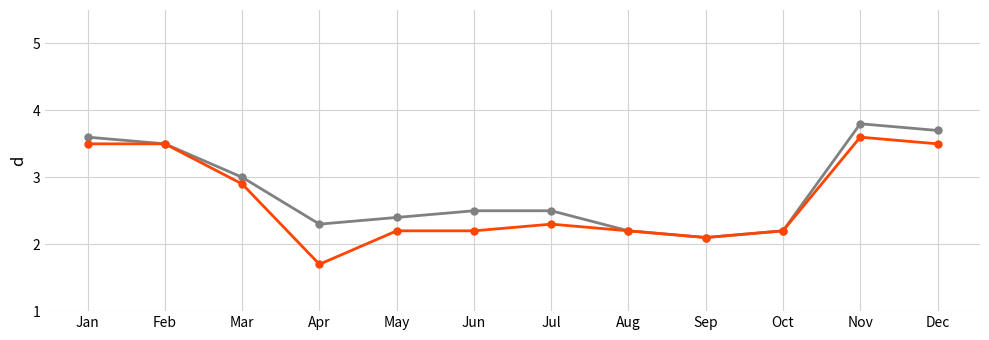

Which label corresponds to the largest value in the chart?

Nov